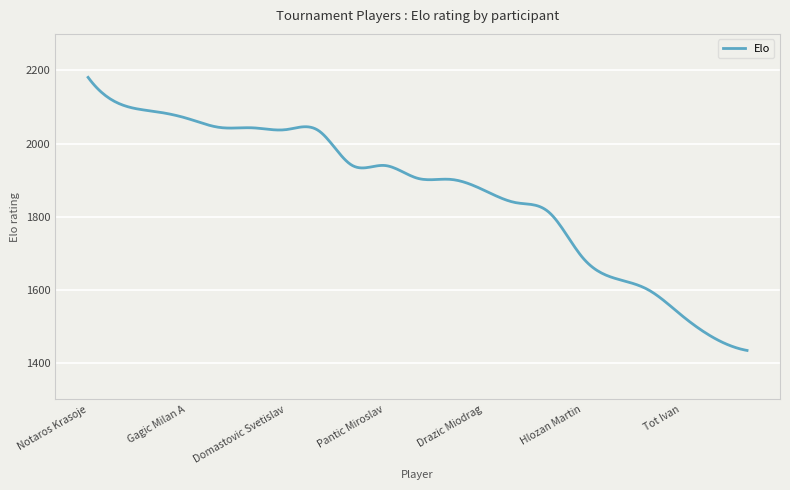

What is the greatest value displayed?

2181.0